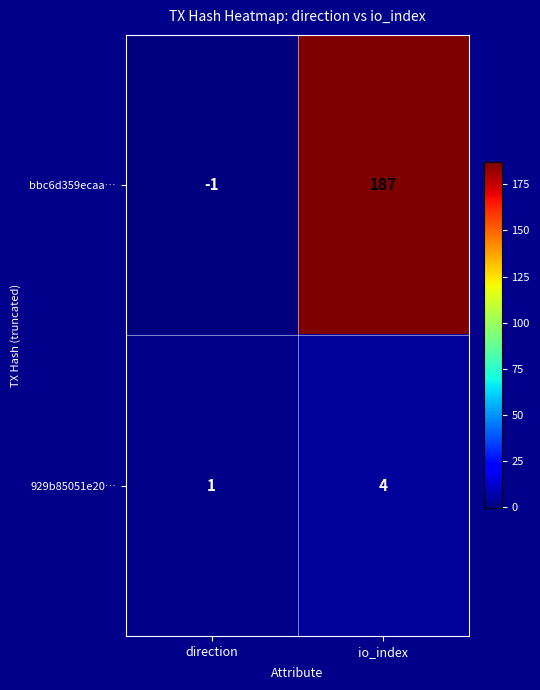

How many categories are shown in the chart?

2